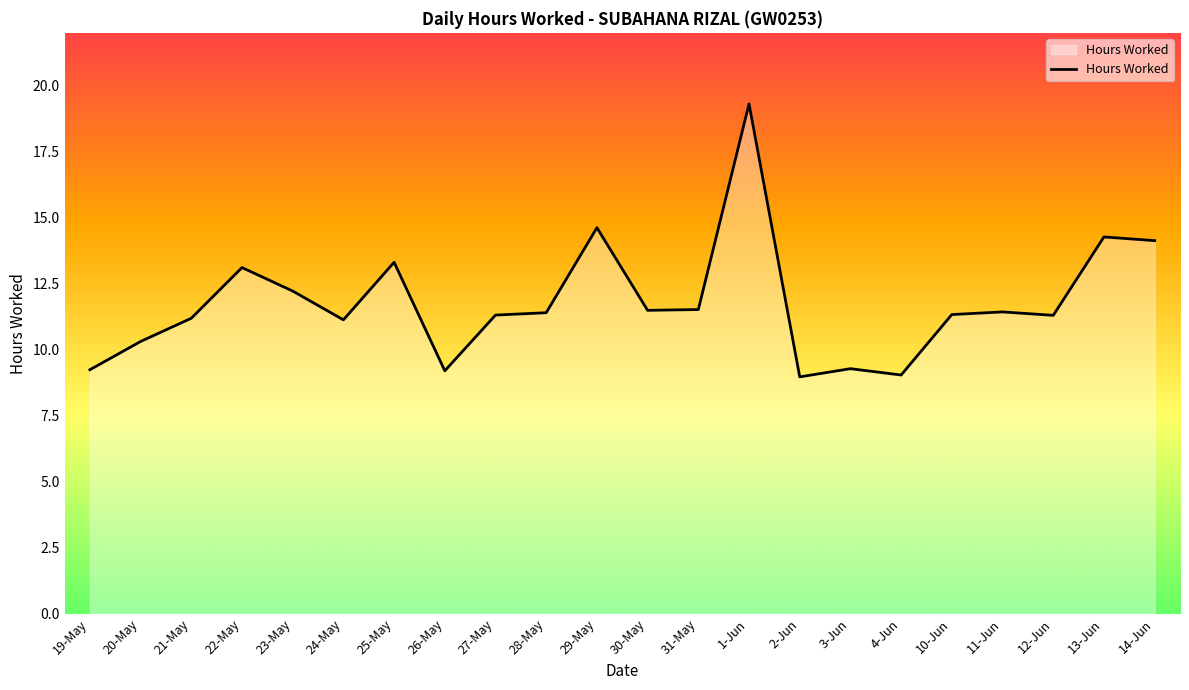

What is the change in value from 30-May to 14-Jun?

+2.6